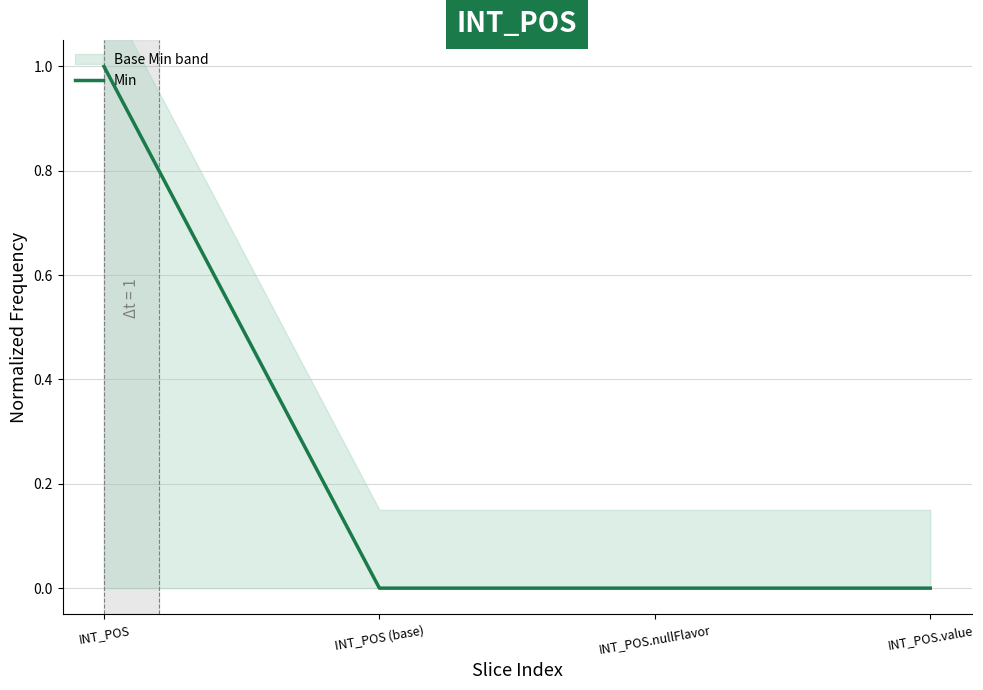

Count the values in the range 0 to 1.

4